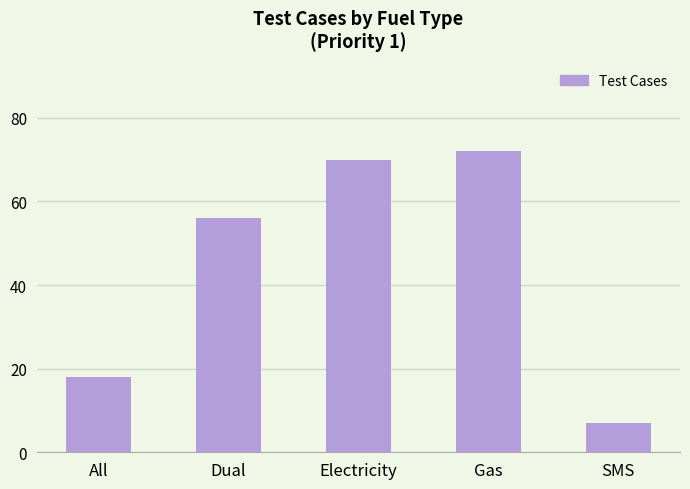

What is the label of the 3rd bar from the right?

Electricity